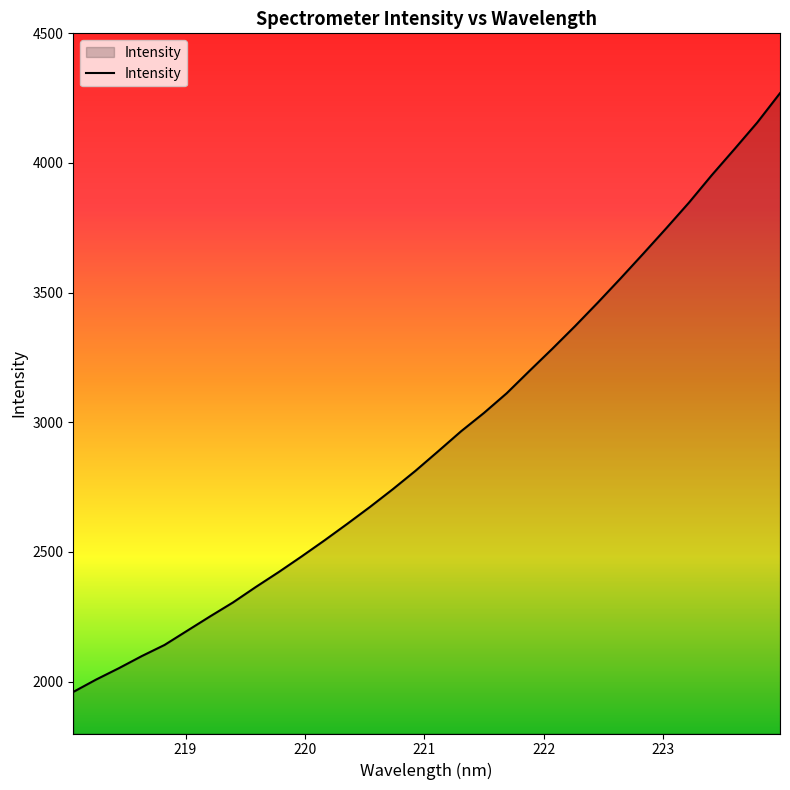

What is the minimum value shown in the chart?

1960.3